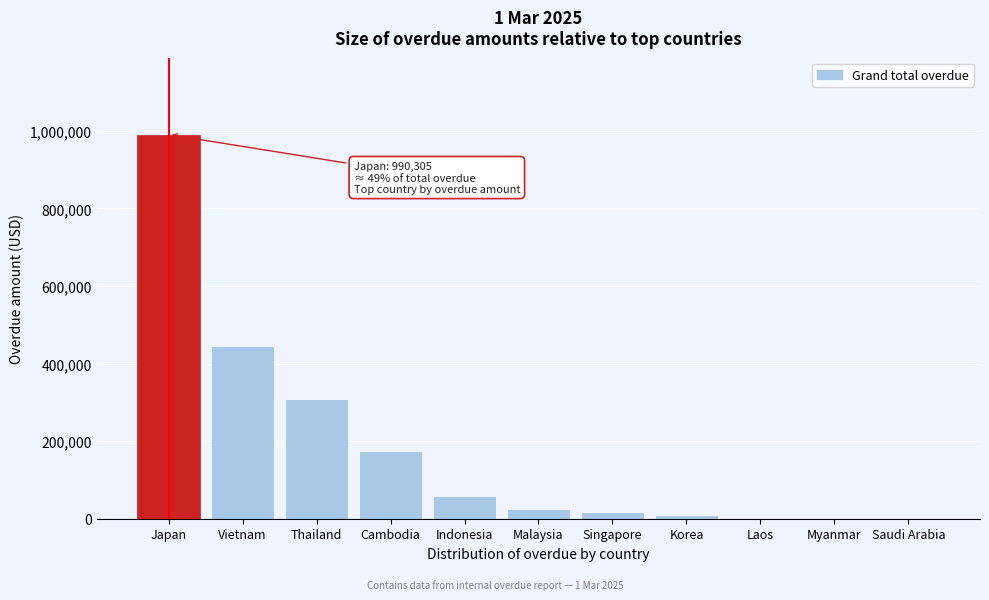

What is the maximum value shown in the chart?

990304.8